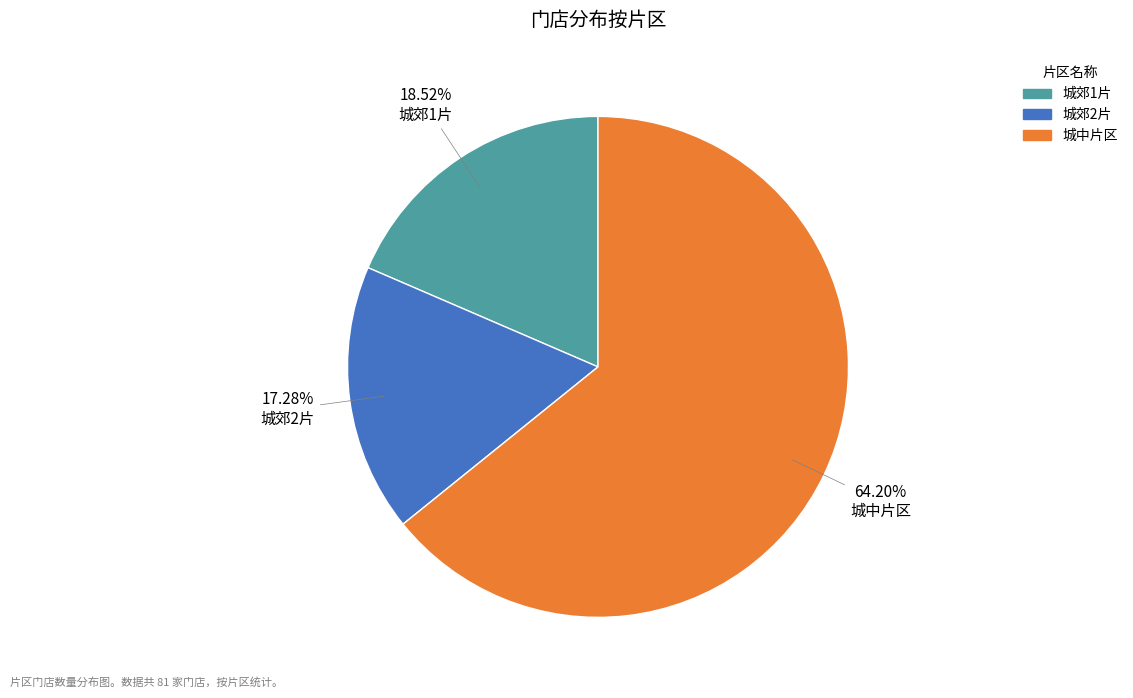

Which category has the smallest portion of the pie?

城郊2片